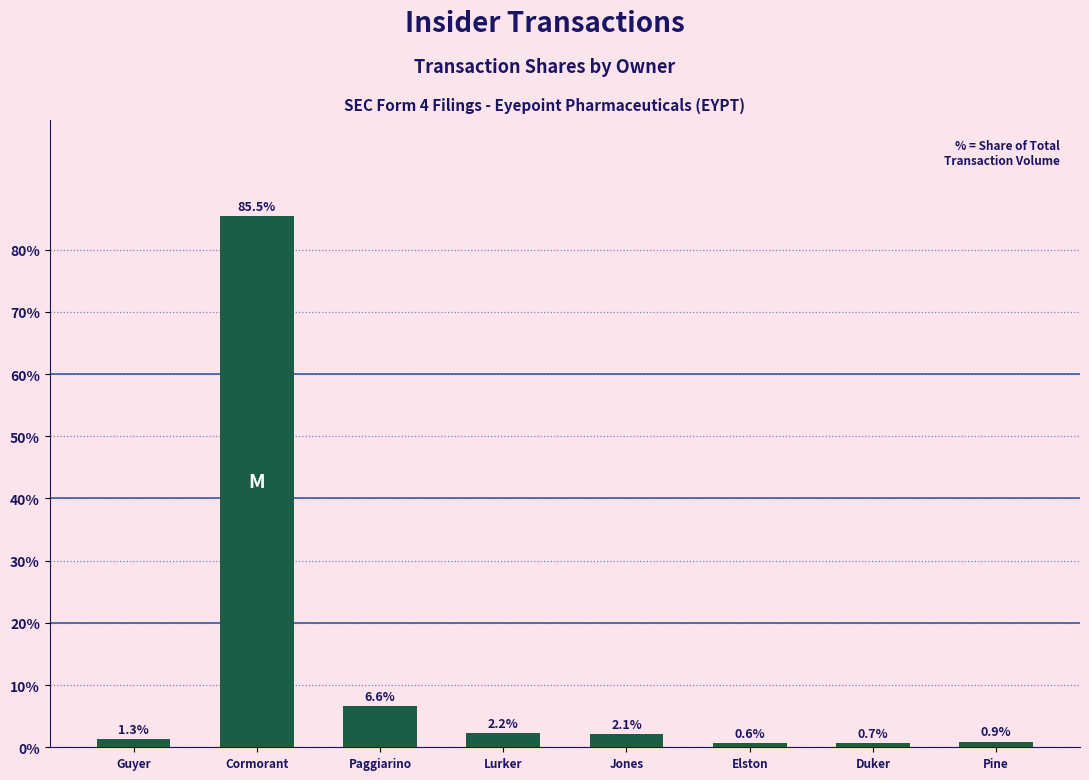

What is the sum of all values?

100.0